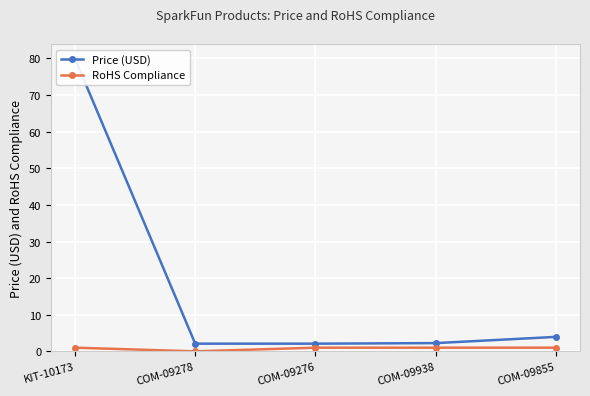

True or false: RoHS Compliance has a value of 0.2 at KIT-10173.

False